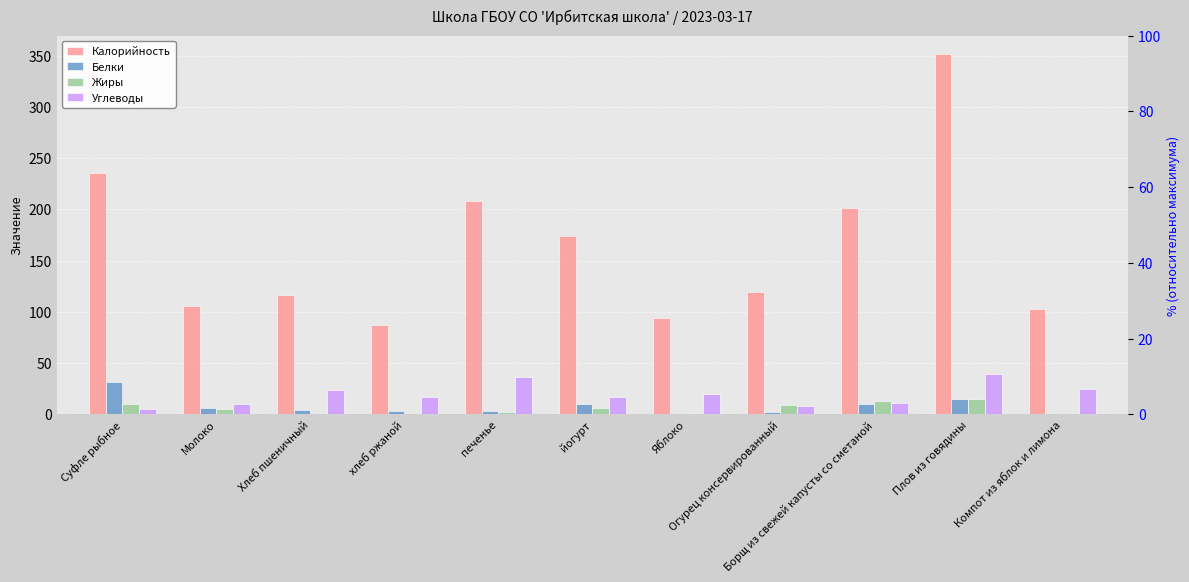

List the labels in order of Калорийность value, smallest first.

хлеб ржаной, Яблоко, Компот из яблок и лимона, Молоко, Хлеб пшеничный, Огурец консервированный, йогурт, Борщ из свежей капусты со сметаной, печенье, Суфле рыбное, Плов из говядины